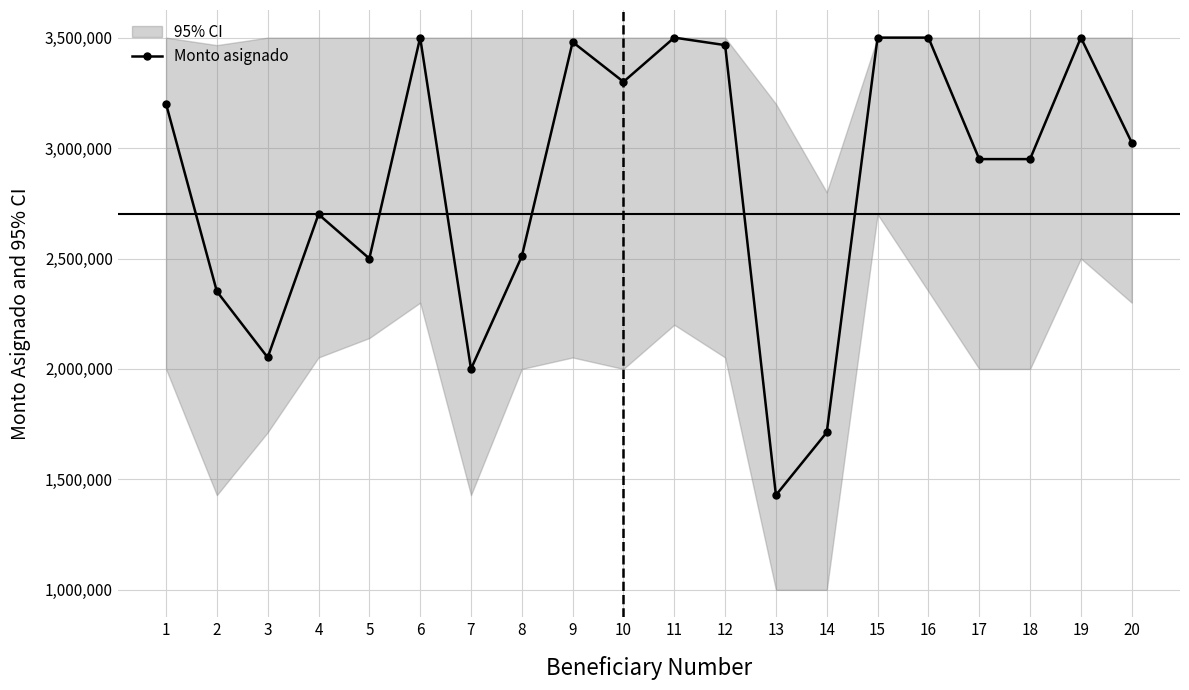

What is the smallest value displayed?

1428800